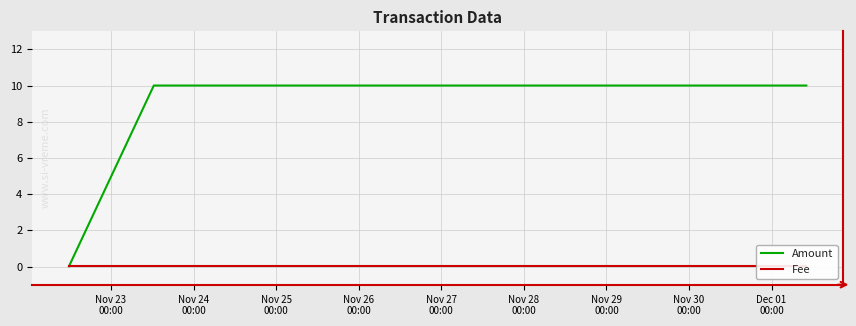

How many lines are shown in the chart?

2